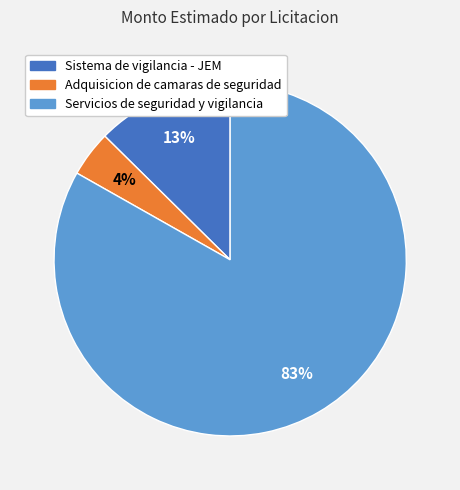

Is there any slice that represents more than half of the pie?

Yes